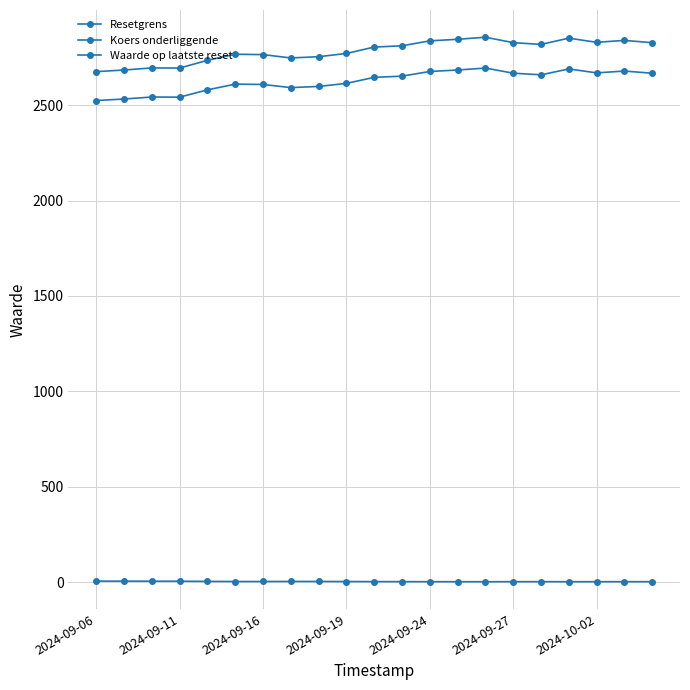

Where is the first local minimum for Resetgrens?

2024-09-11